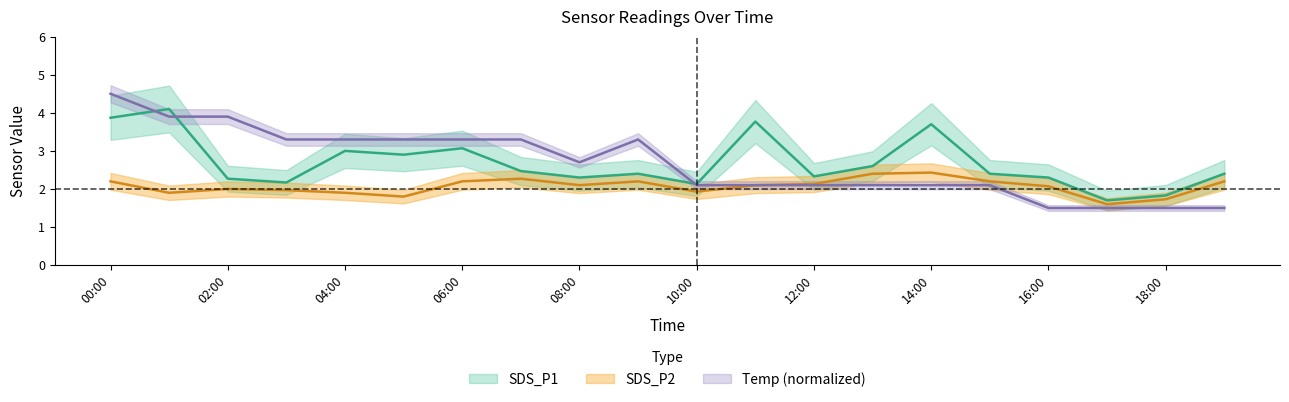

What is the difference between the maximum and minimum values in the SDS_P1 series?

2.4